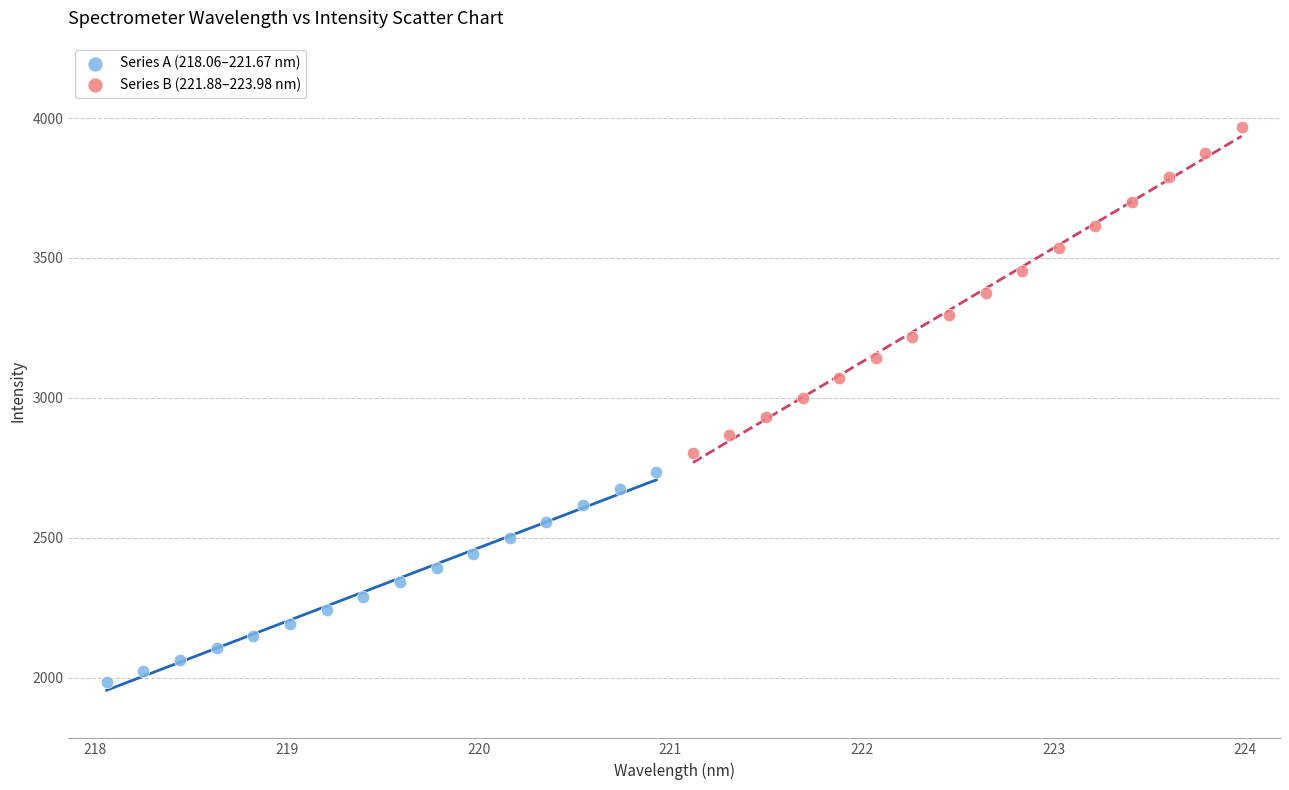

What are all the series names shown in the legend?

Series A (218.06–221.67 nm), Series B (221.88–223.98 nm)